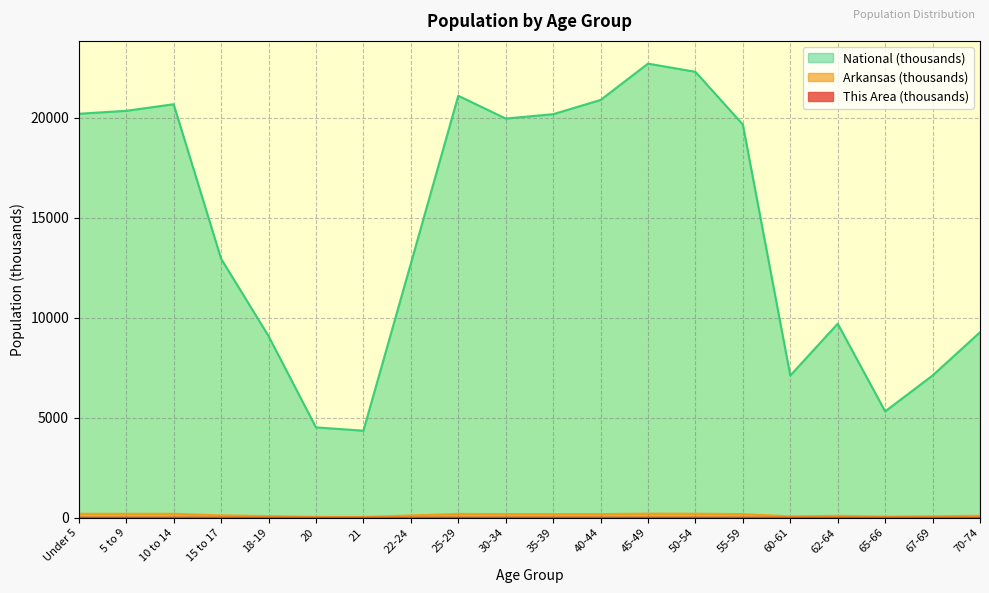

What is the sum of the Arkansas values at 15 to 17 and 21?

160.1